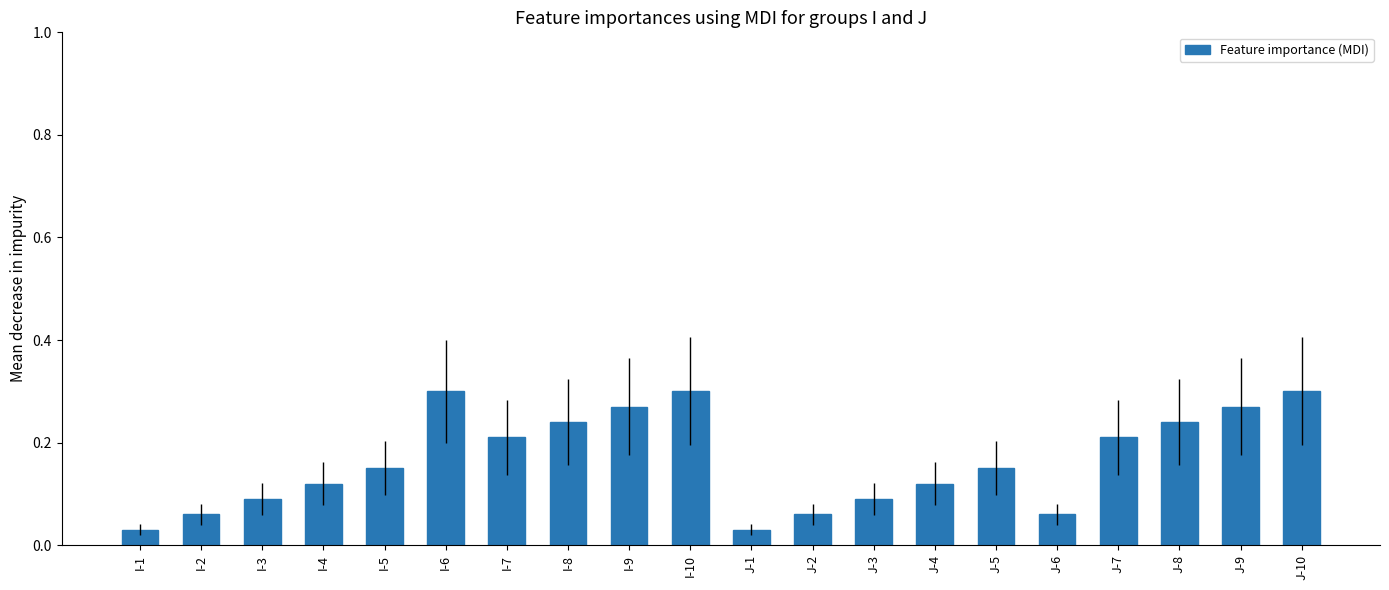

Which has a higher value, J-9 or J-2?

J-9